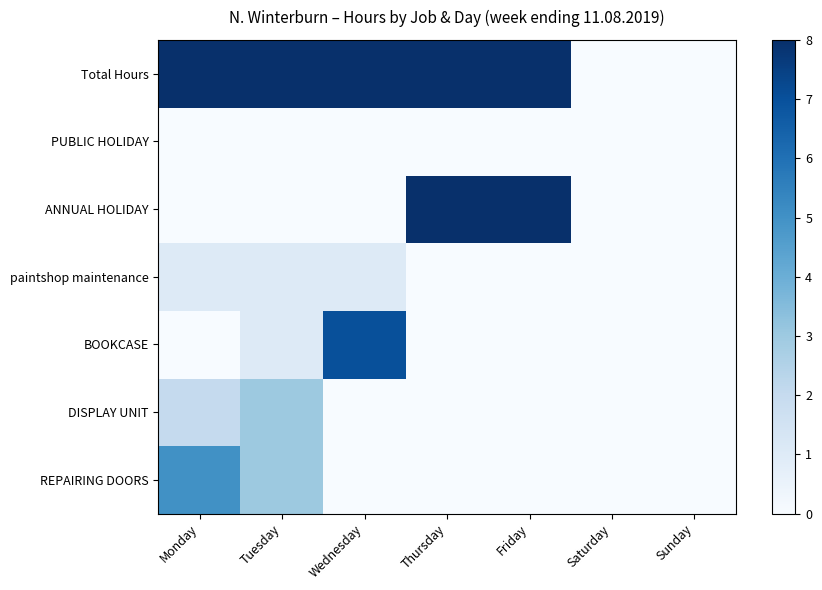

How many distinct data groups are displayed?

7